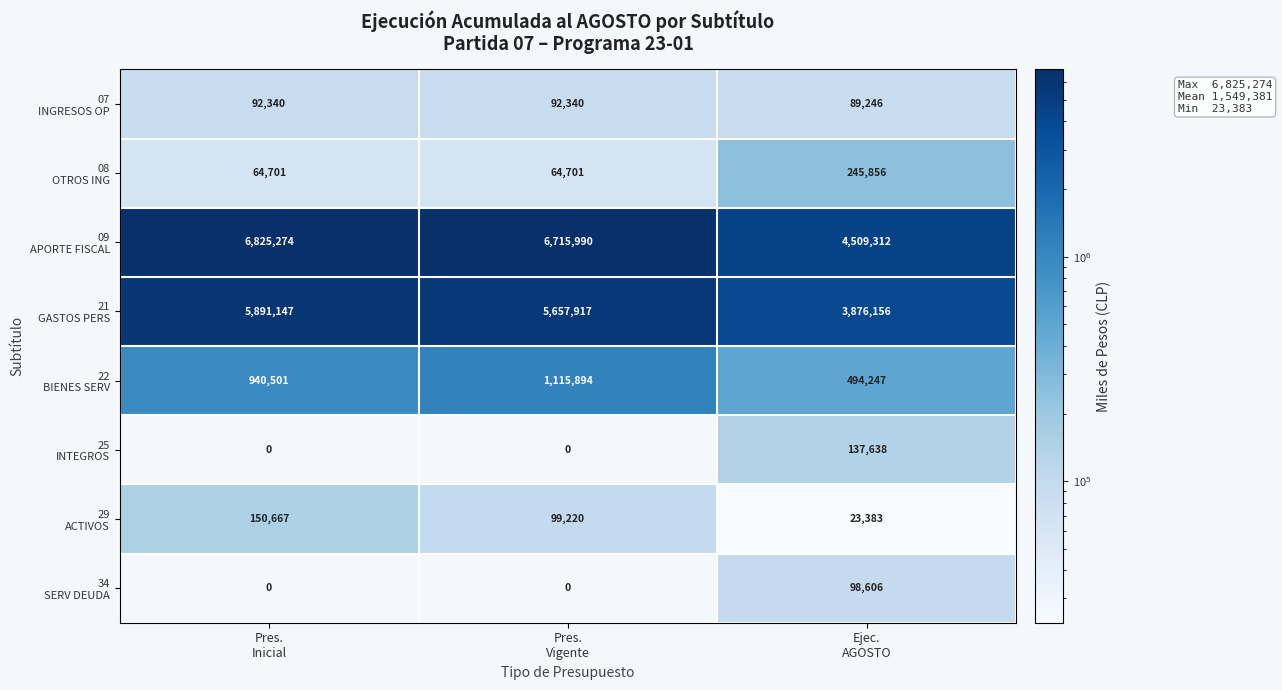

What is the greatest value displayed?

6825274